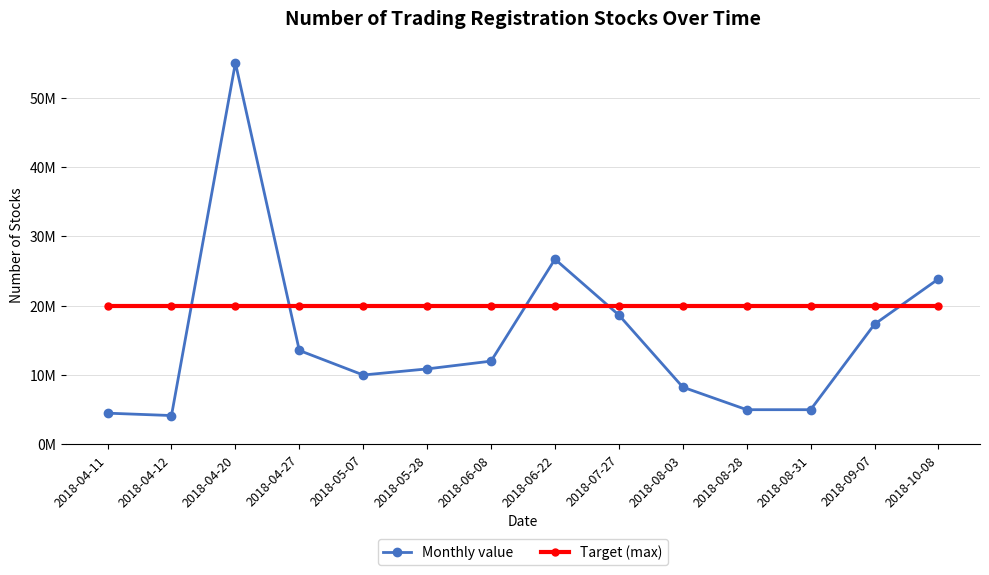

What position from the right is 2018-06-22?

7